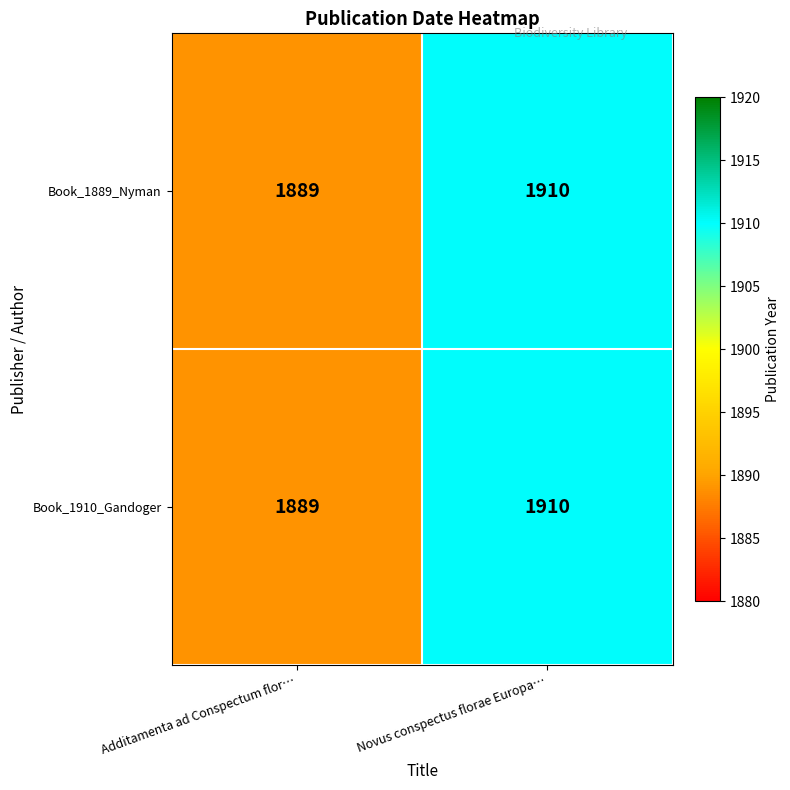

At how many categories does at least one series exceed 1905?

1